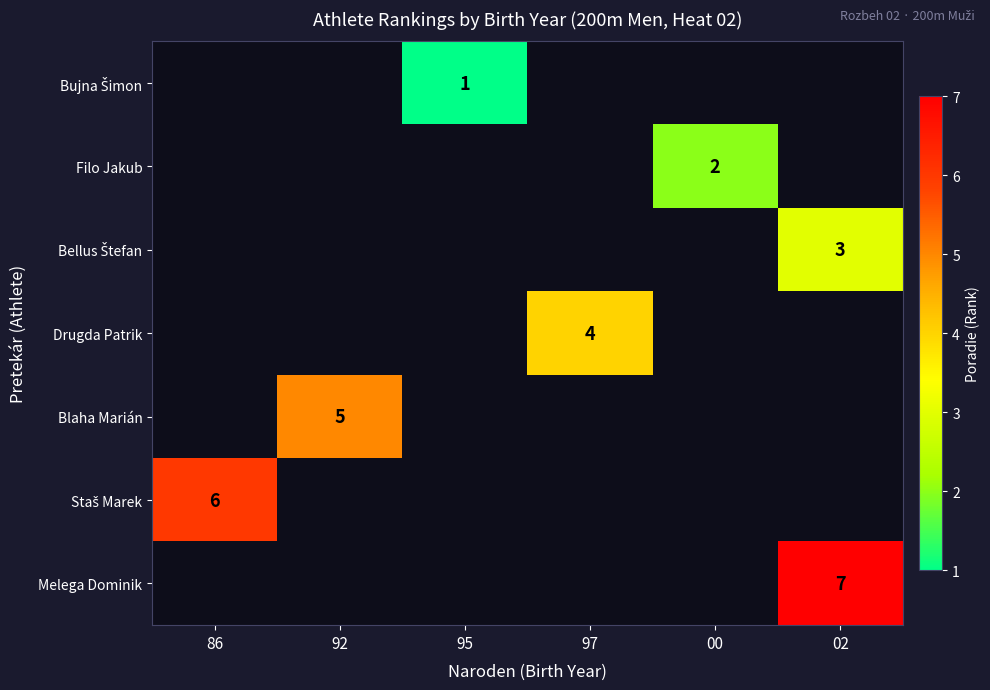

What is the smallest value displayed?

1.0